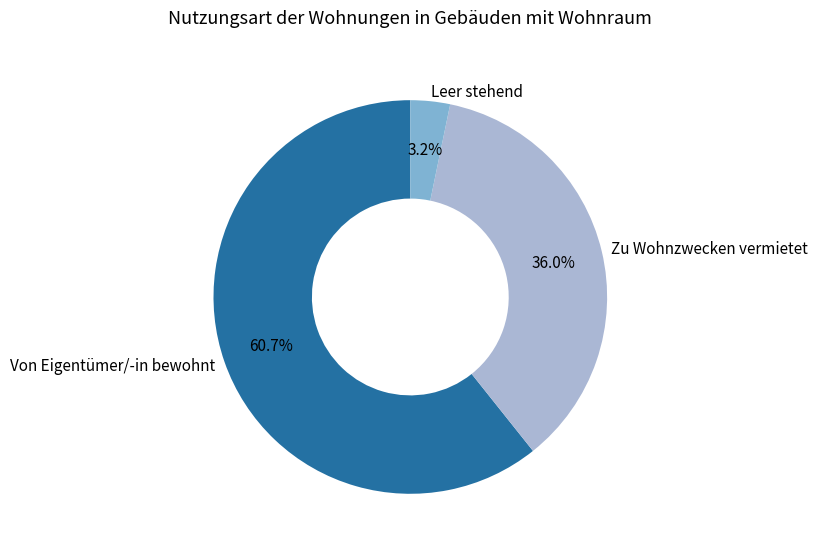

How many segments does this pie chart have?

3